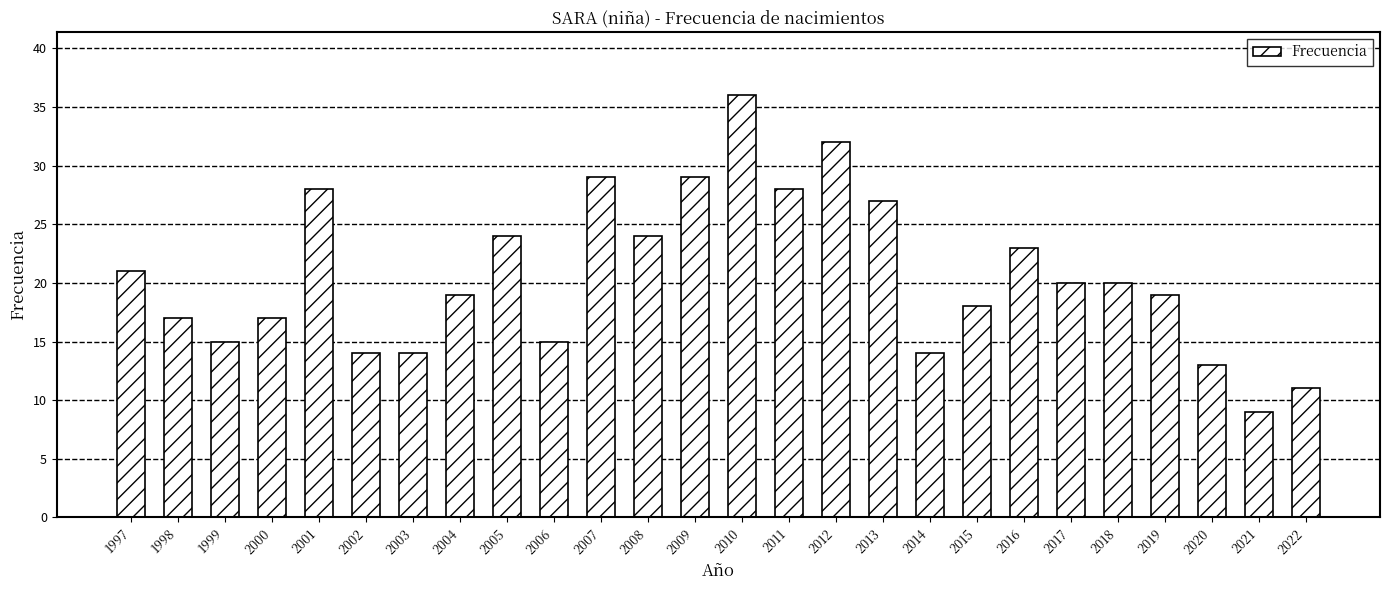

Reading left to right, what are all the values shown in this chart?

1997=21	1998=17	1999=15	2000=17	2001=28	2002=14	2003=14	2004=19	2005=24	2006=15	2007=29	2008=24	2009=29	2010=36	2011=28	2012=32	2013=27	2014=14	2015=18	2016=23	2017=20	2018=20	2019=19	2020=13	2021=9	2022=11